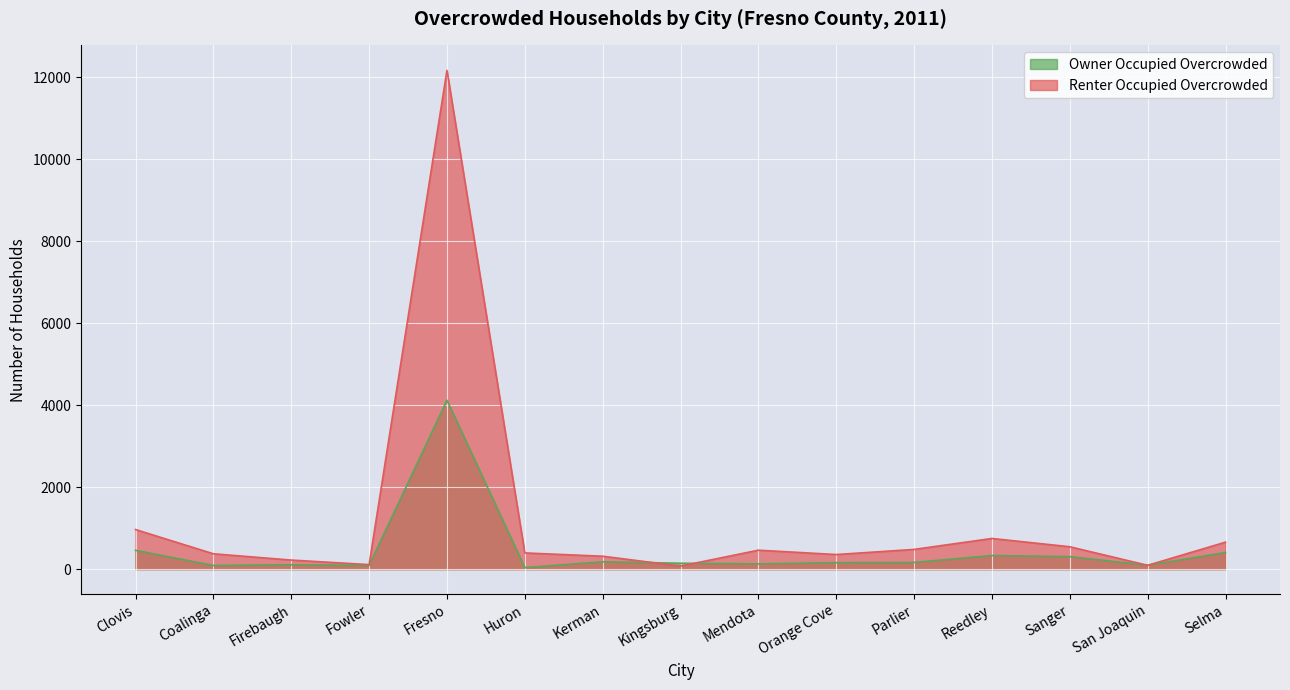

What are all the series names shown in the legend?

Owner Occupied Overcrowded, Renter Occupied Overcrowded